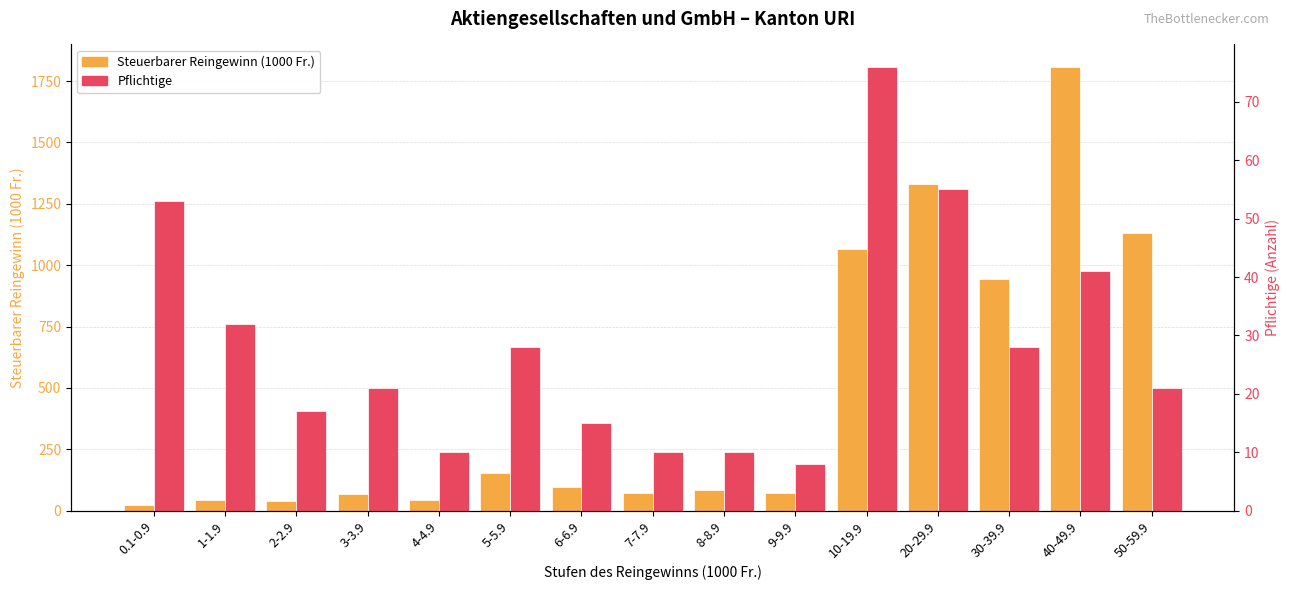

Rank the series by their maximum value, from lowest to highest.

Pflichtige, Steuerbarer Reingewinn (1000 Fr.)